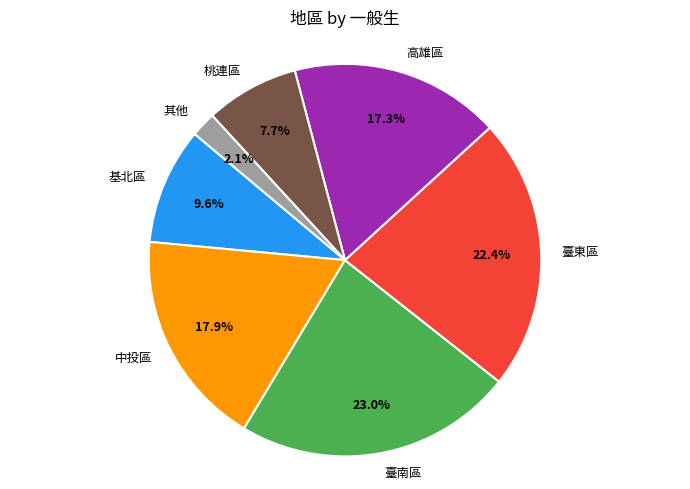

How many segments does this pie chart have?

7